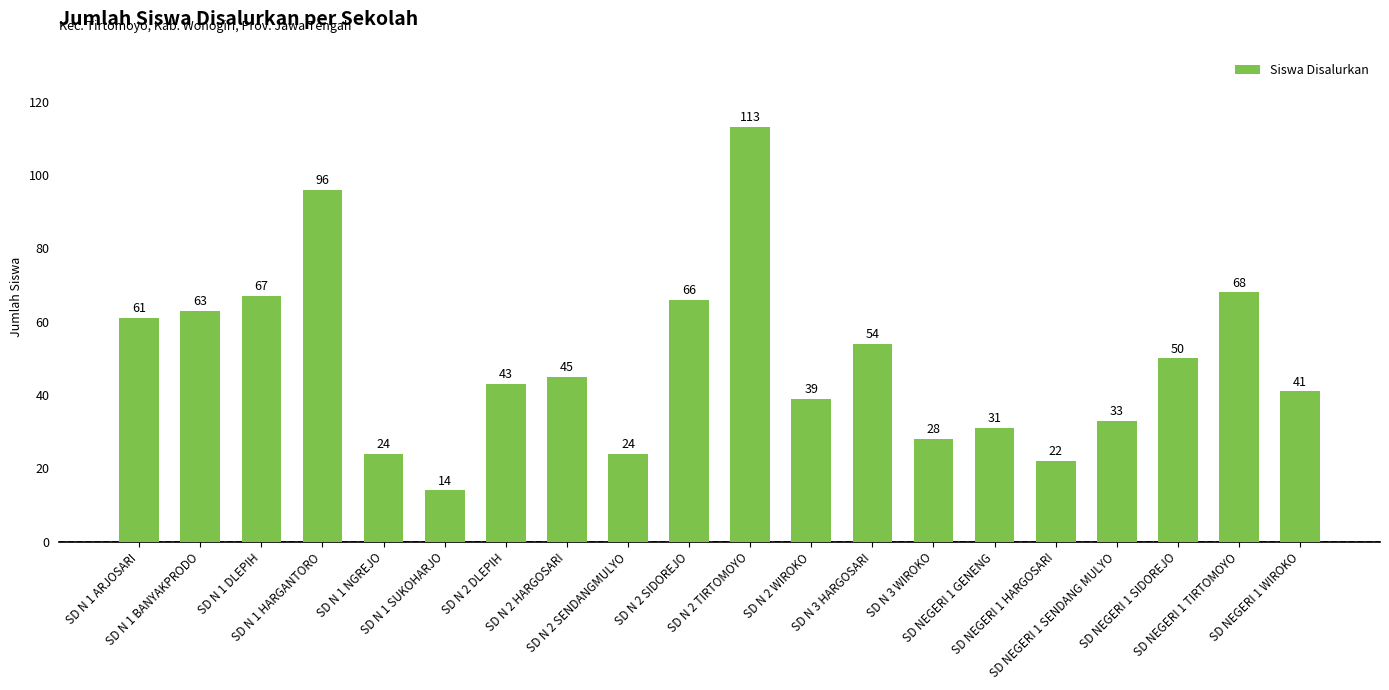

What is the label of the 9th bar from the left?

SD N 2 SENDANGMULYO